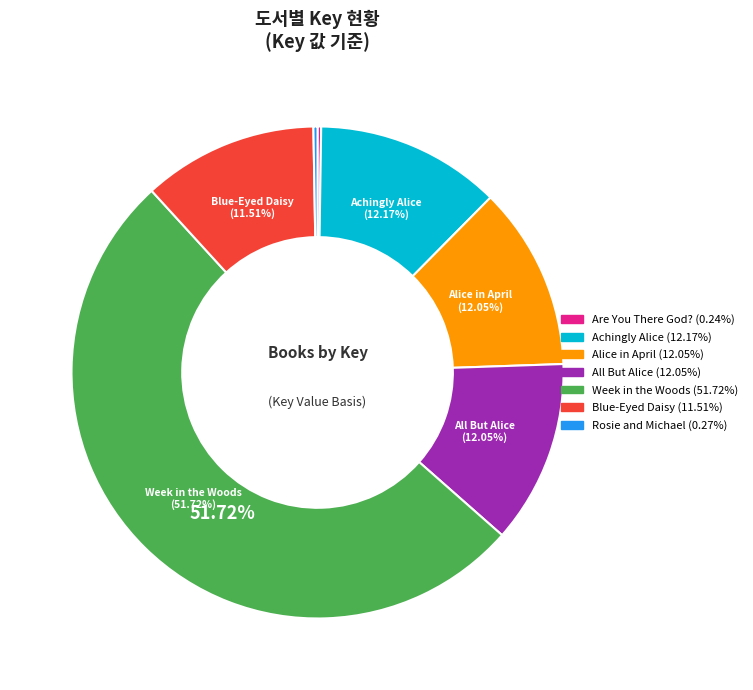

Does any single category account for the majority?

Yes